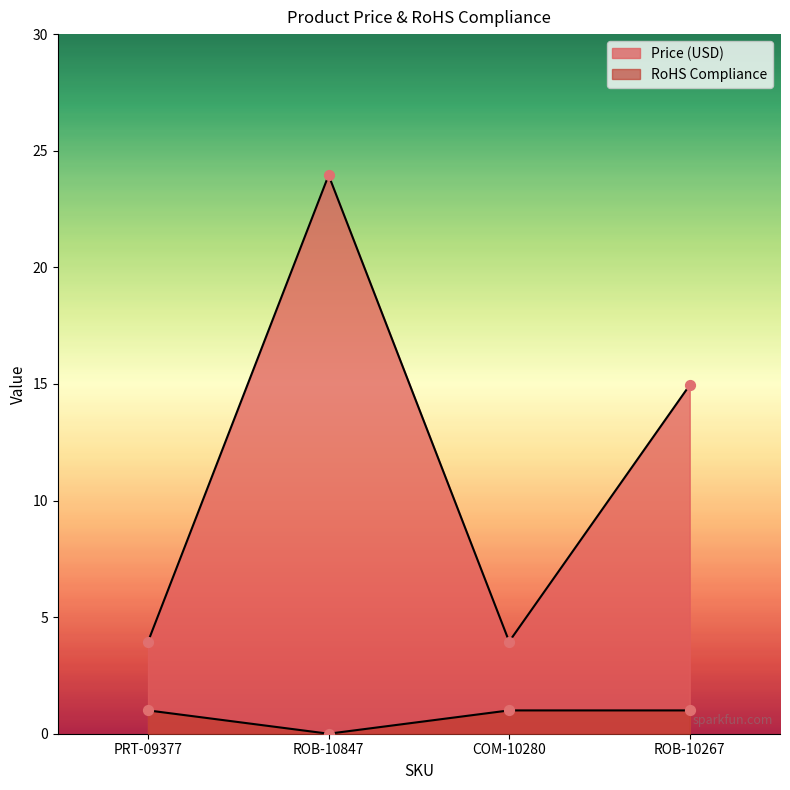

At how many categories does at least one series exceed 9?

2